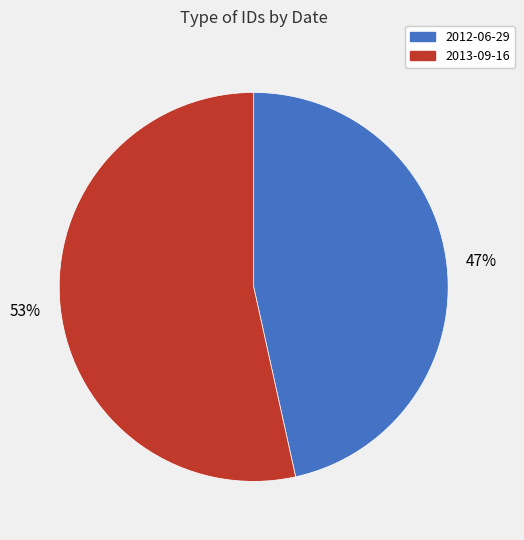

Is the sum of 2013-09-16 and 2012-06-29 greater than half?

Yes